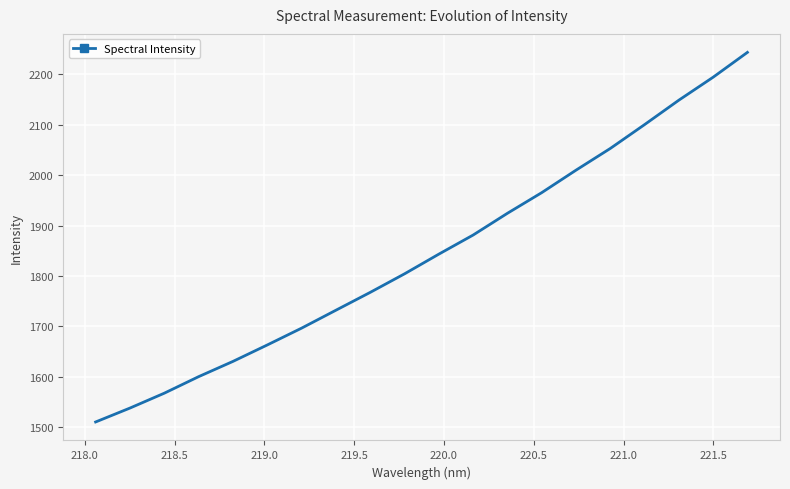

What is the maximum value shown in the chart?

2243.7